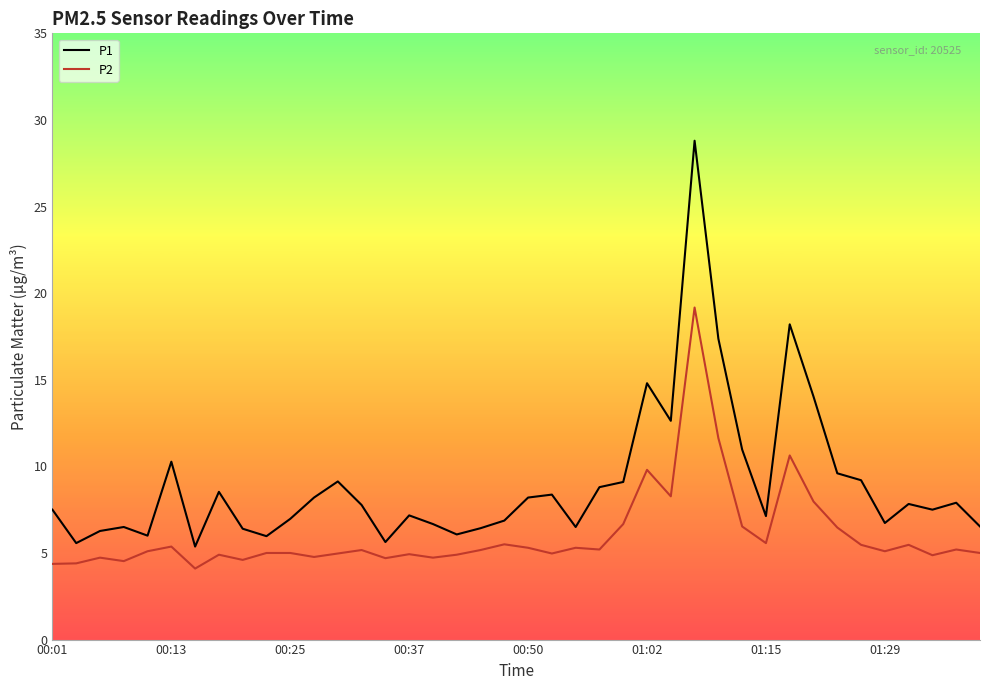

List the series in order of their overall mean, lowest first.

P2, P1